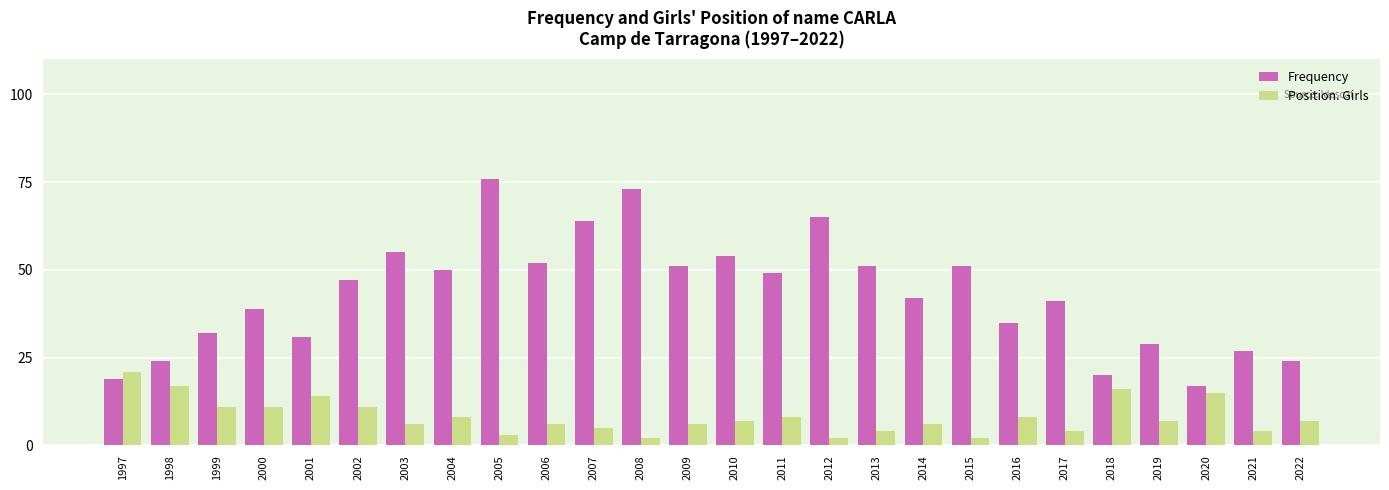

Read the Frequency value at 2016.

35